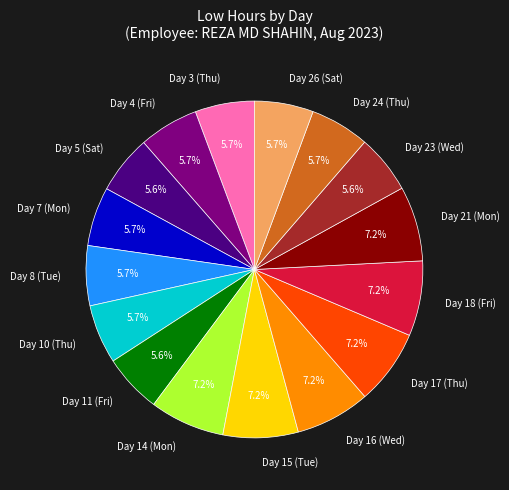

Which has a higher value, Day 7 (Mon) or Day 17 (Thu)?

Day 17 (Thu)